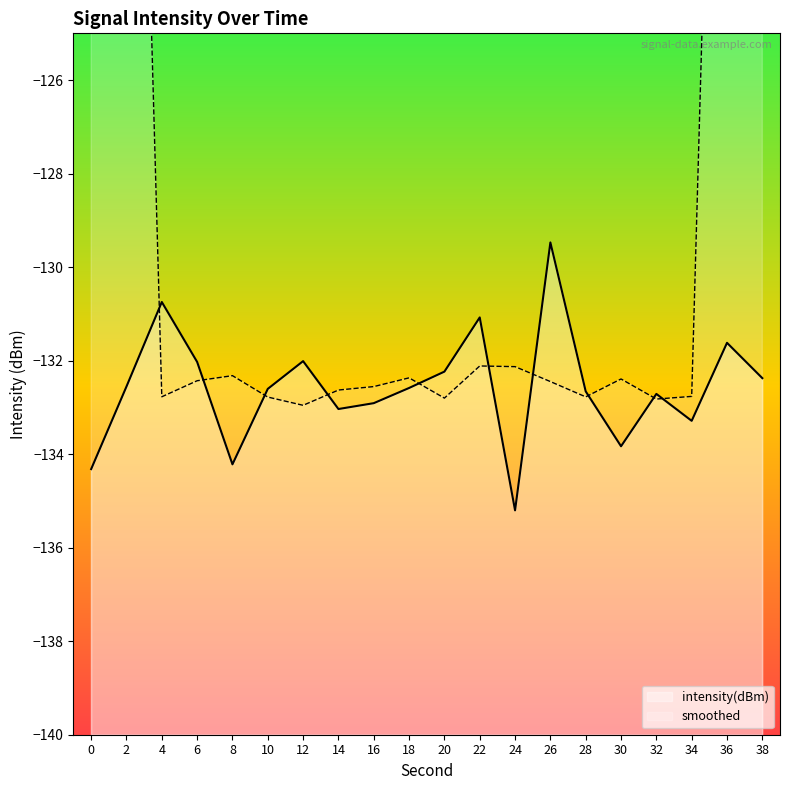

Which category has the highest value across all series?

26